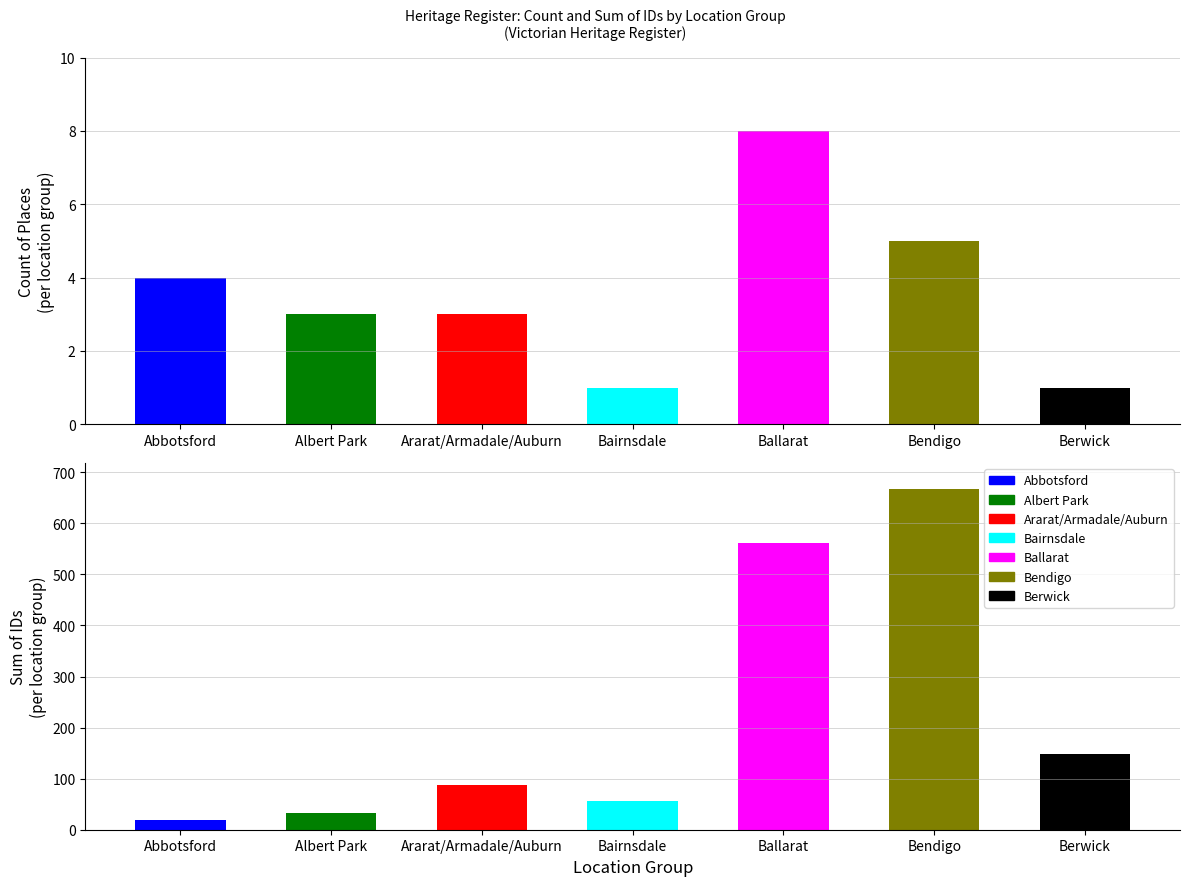

What is the sum of all Sum of IDs values?

1572